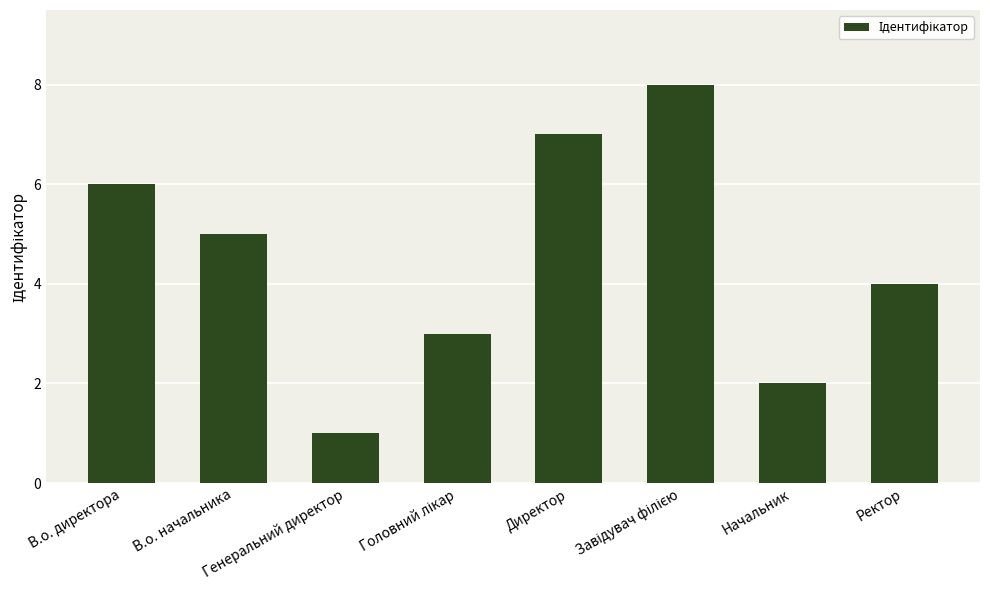

How many distinct data groups are displayed?

1